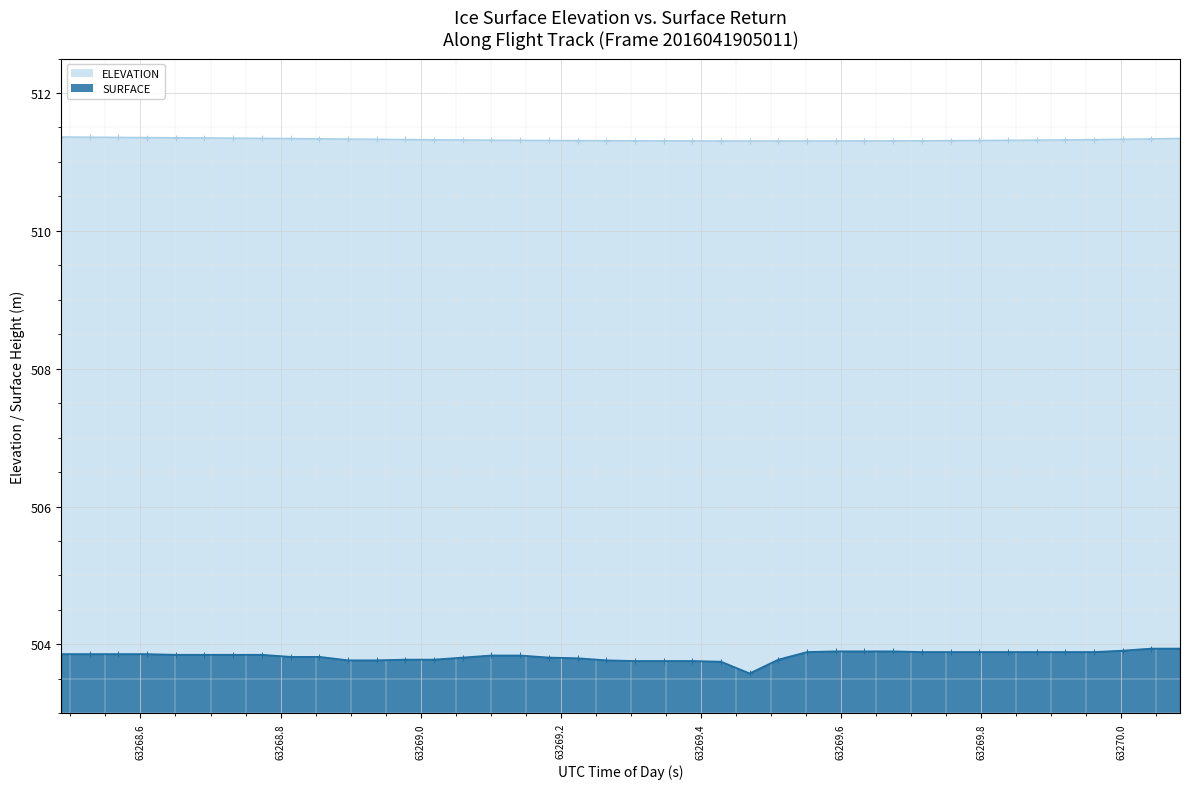

What is the difference between the maximum and minimum values in the SURFACE series?

0.4